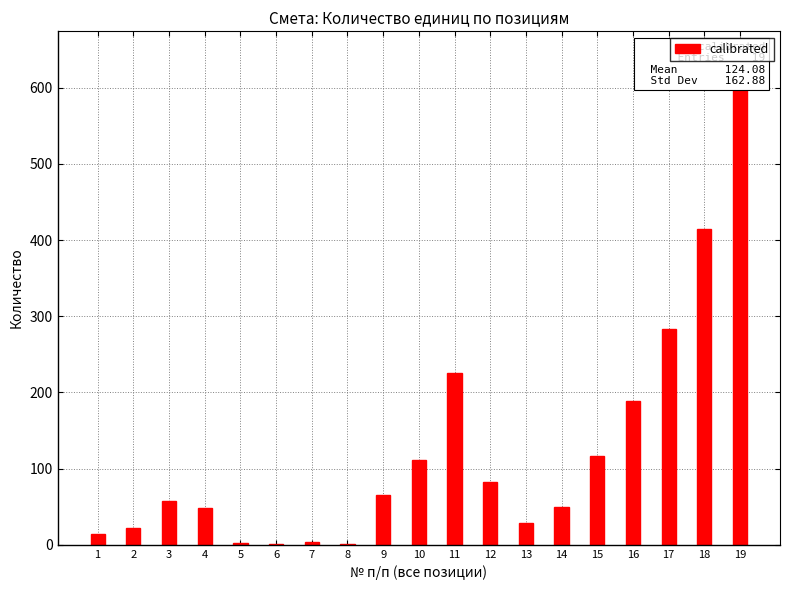

What is the greatest value displayed?

642.0